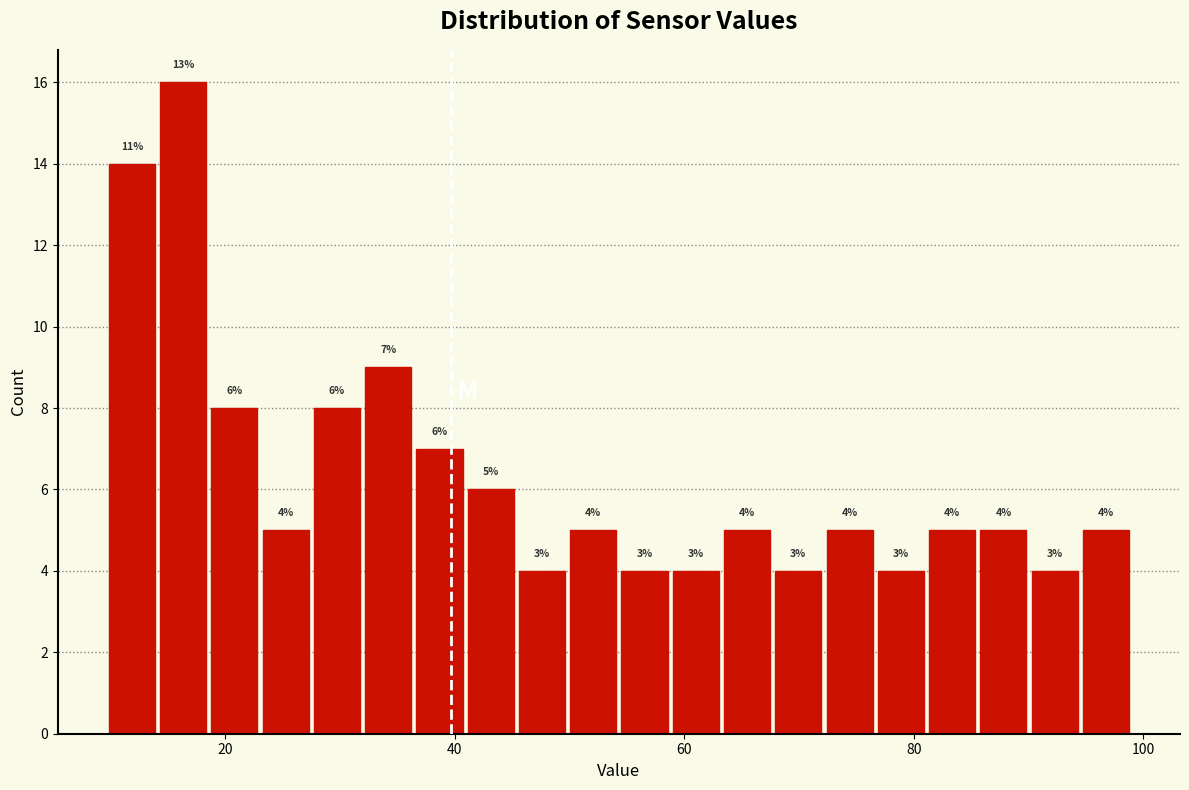

Read against the x-axis, roughly where is the centre of the tallest bar?

16